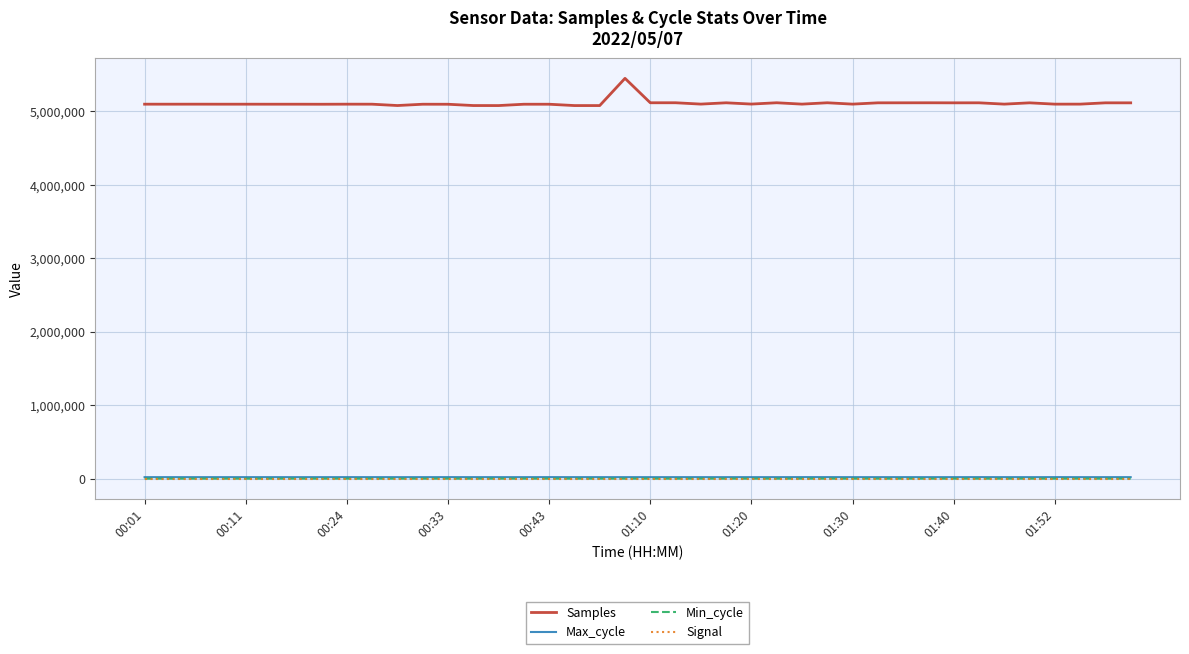

True or false: Samples has more than 1 interior local peaks.

True